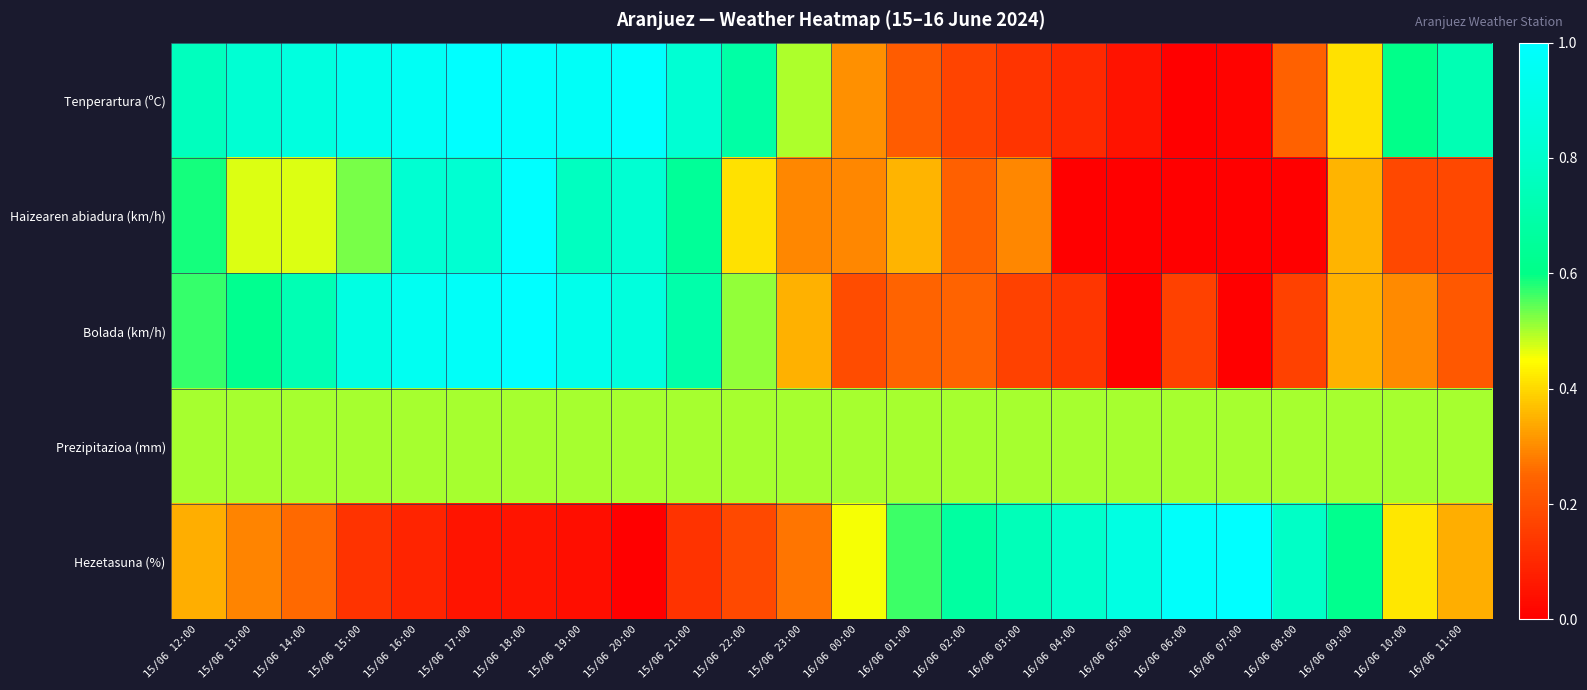

Reading left to right, transcribe all the data shown in this chart.

Tenperartura (ºC): 15/06 12:00=0.8	15/06 13:00=0.8	15/06 14:00=0.9	15/06 15:00=0.9	15/06 16:00=1.0	15/06 17:00=1.0	15/06 18:00=1.0	15/06 19:00=1.0	15/06 20:00=1.0	15/06 21:00=0.8	15/06 22:00=0.7	15/06 23:00=0.5	16/06 00:00=0.3	16/06 01:00=0.2	16/06 02:00=0.2	16/06 03:00=0.1	16/06 04:00=0.1	16/06 05:00=0.0	16/06 06:00=0.0	16/06 07:00=0.0	16/06 08:00=0.2	16/06 09:00=0.4	16/06 10:00=0.6	16/06 11:00=0.7
Haizearen abiadura (km/h): 15/06 12:00=0.6	15/06 13:00=0.5	15/06 14:00=0.5	15/06 15:00=0.5	15/06 16:00=0.8	15/06 17:00=0.8	15/06 18:00=1.0	15/06 19:00=0.8	15/06 20:00=0.8	15/06 21:00=0.6	15/06 22:00=0.4	15/06 23:00=0.3	16/06 00:00=0.3	16/06 01:00=0.4	16/06 02:00=0.2	16/06 03:00=0.3	16/06 04:00=0.0	16/06 05:00=0.0	16/06 06:00=0.0	16/06 07:00=0.0	16/06 08:00=0.0	16/06 09:00=0.4	16/06 10:00=0.2	16/06 11:00=0.2
Bolada (km/h): 15/06 12:00=0.6	15/06 13:00=0.6	15/06 14:00=0.7	15/06 15:00=0.9	15/06 16:00=0.9	15/06 17:00=1.0	15/06 18:00=1.0	15/06 19:00=0.9	15/06 20:00=0.9	15/06 21:00=0.7	15/06 22:00=0.5	15/06 23:00=0.4	16/06 00:00=0.2	16/06 01:00=0.2	16/06 02:00=0.2	16/06 03:00=0.2	16/06 04:00=0.1	16/06 05:00=0.0	16/06 06:00=0.2	16/06 07:00=0.0	16/06 08:00=0.2	16/06 09:00=0.4	16/06 10:00=0.3	16/06 11:00=0.2
Prezipitazioa (mm): 15/06 12:00=0.5	15/06 13:00=0.5	15/06 14:00=0.5	15/06 15:00=0.5	15/06 16:00=0.5	15/06 17:00=0.5	15/06 18:00=0.5	15/06 19:00=0.5	15/06 20:00=0.5	15/06 21:00=0.5	15/06 22:00=0.5	15/06 23:00=0.5	16/06 00:00=0.5	16/06 01:00=0.5	16/06 02:00=0.5	16/06 03:00=0.5	16/06 04:00=0.5	16/06 05:00=0.5	16/06 06:00=0.5	16/06 07:00=0.5	16/06 08:00=0.5	16/06 09:00=0.5	16/06 10:00=0.5	16/06 11:00=0.5
Hezetasuna (%): 15/06 12:00=0.3	15/06 13:00=0.3	15/06 14:00=0.3	15/06 15:00=0.1	15/06 16:00=0.1	15/06 17:00=0.1	15/06 18:00=0.1	15/06 19:00=0.0	15/06 20:00=0.0	15/06 21:00=0.1	15/06 22:00=0.2	15/06 23:00=0.3	16/06 00:00=0.5	16/06 01:00=0.6	16/06 02:00=0.7	16/06 03:00=0.7	16/06 04:00=0.8	16/06 05:00=0.9	16/06 06:00=1.0	16/06 07:00=1.0	16/06 08:00=0.8	16/06 09:00=0.6	16/06 10:00=0.4	16/06 11:00=0.3